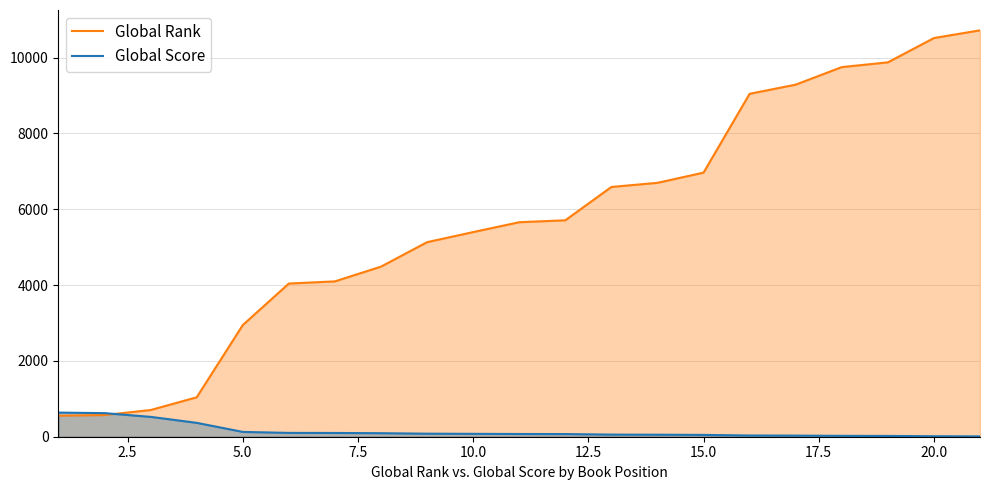

Reading left to right, transcribe all the data shown in this chart.

Global Rank: 556	572	704	1040	2945	4040	4097	4486	5131	5397	5657	5708	6587	6696	6965	9044	9285	9748	9873	10514	10718
Global Score: 636	622	524	366	127	101	99	93	80	76	72	70	56	53	48	32	29	23	21	13	9